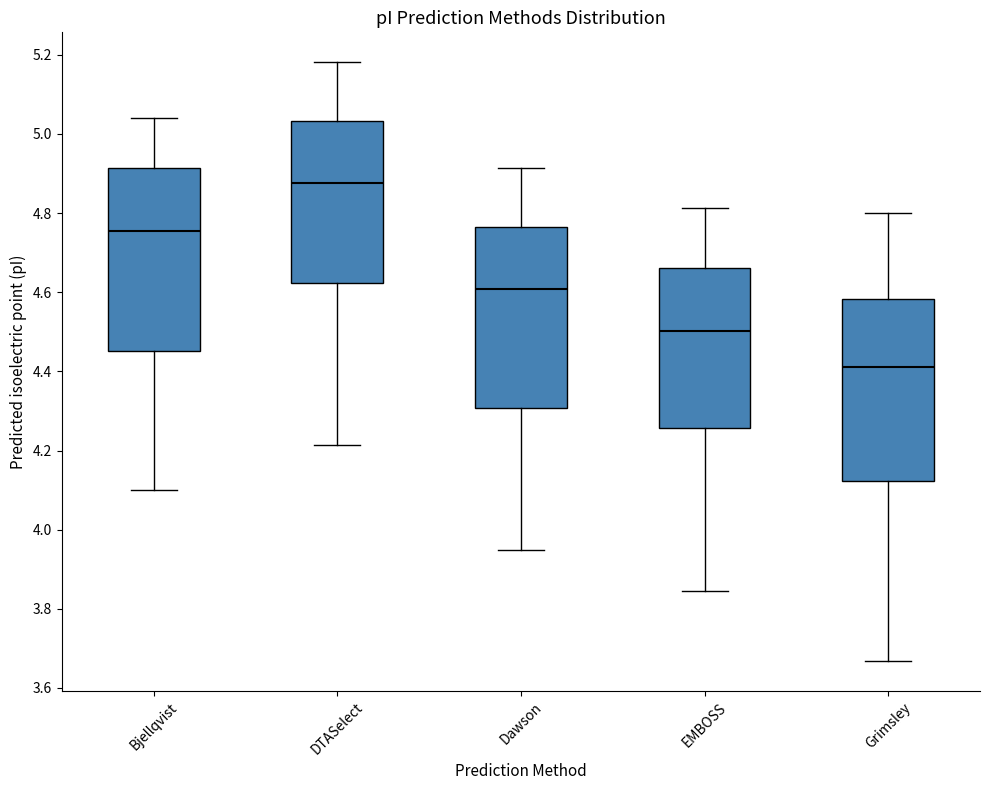

Where does the upper whisker of the box for Grimsley end on the y-axis? The values are not printed on the chart, so give them approximately, as read against the axis.

4.80